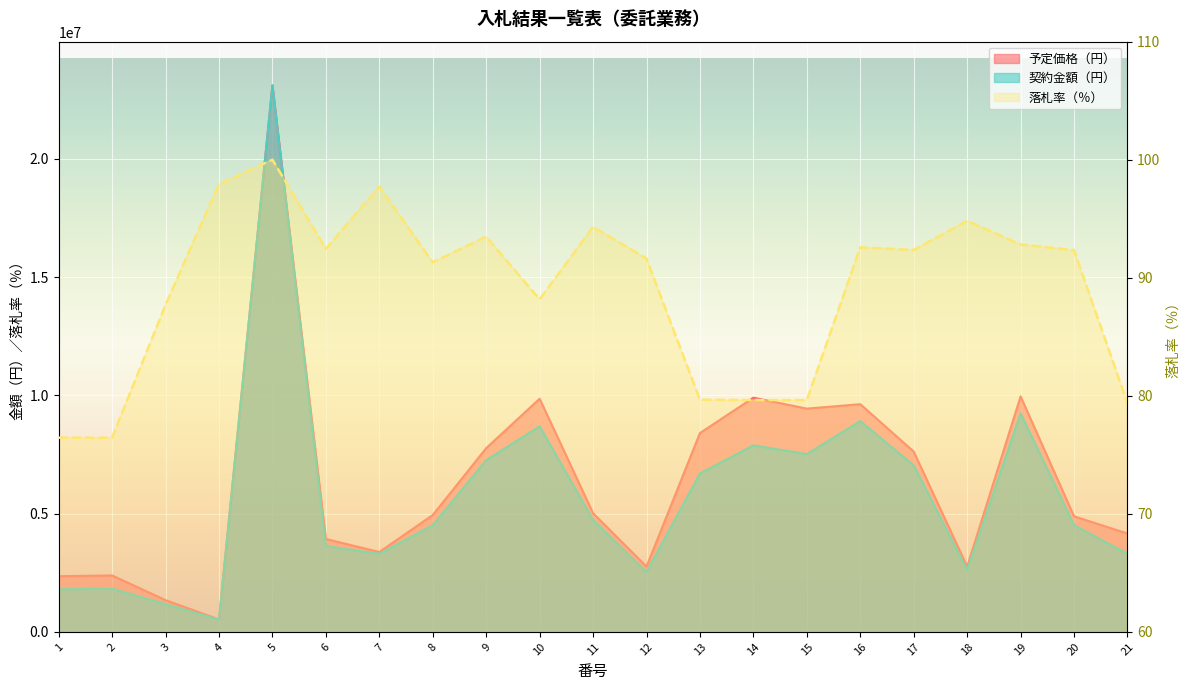

What is the total value across all series at 14?

17784879.6